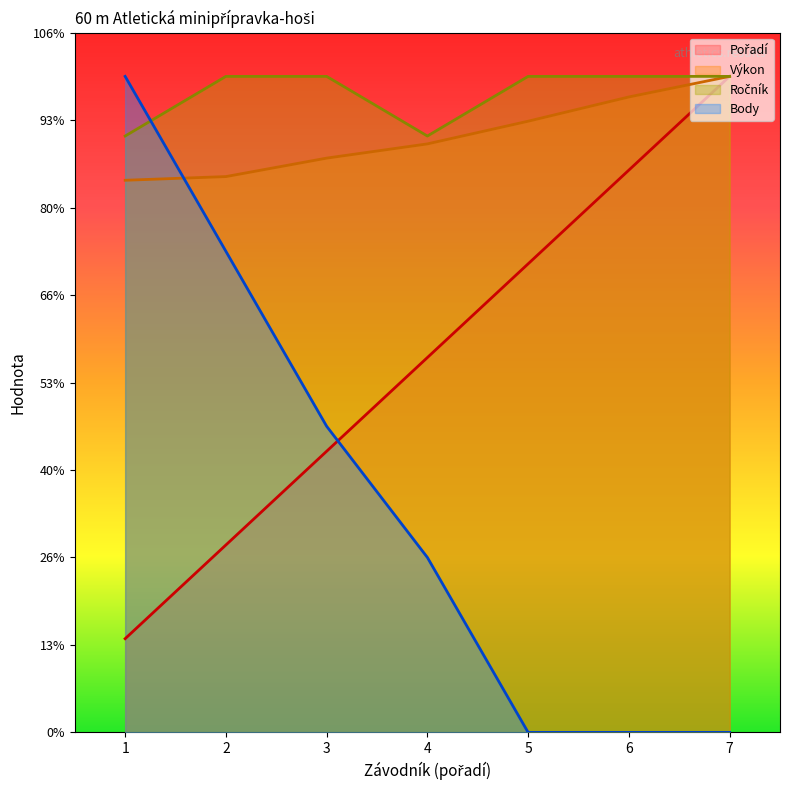

After their last crossing, which series has the higher values: Ročník or Body?

Ročník